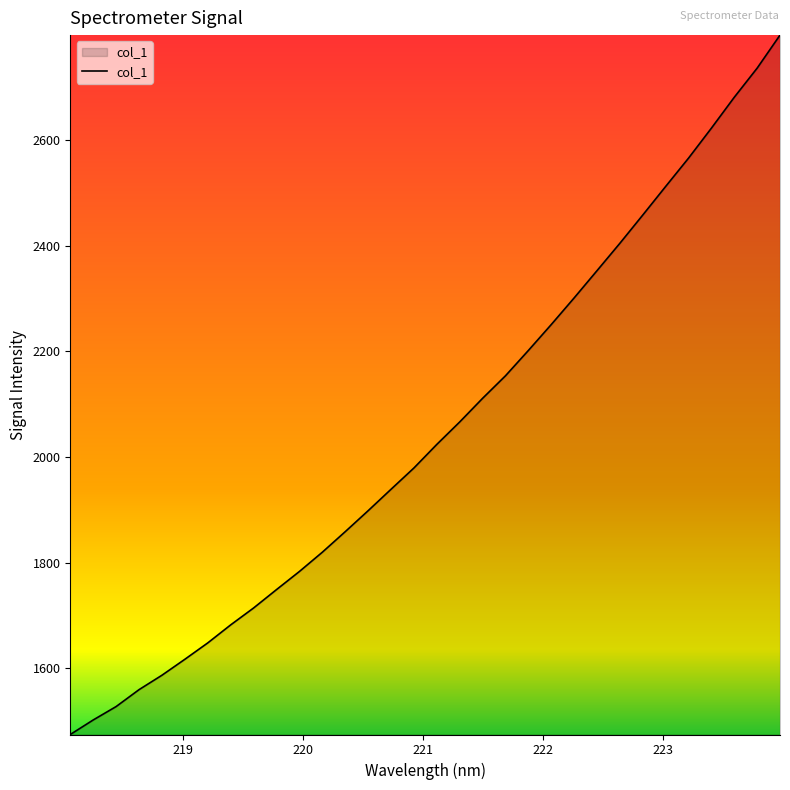

What is the minimum value shown in the chart?

1474.5